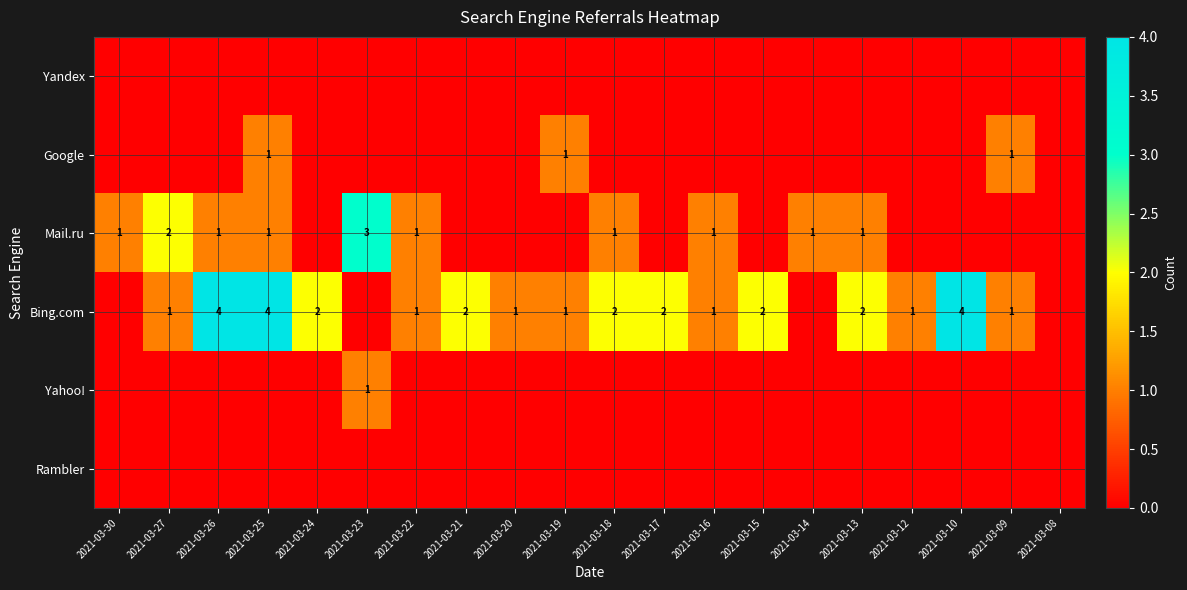

At how many categories does at least one series exceed 2?

4